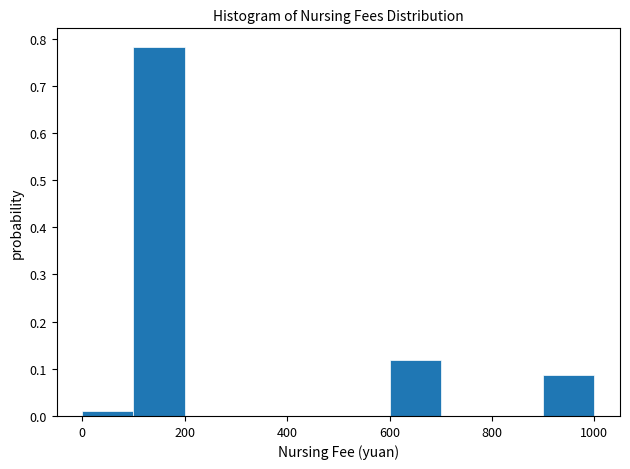

Reading left to right, transcribe this chart: for each bar, give the range it covers on the x-axis and its height. The values are not printed on the chart, so give them approximately, as read against the axis.

0 to 100: 0.01
100 to 200: 0.78
200 to 300: 0
300 to 400: 0
400 to 500: 0
500 to 600: 0
600 to 700: 0.12
700 to 800: 0
800 to 900: 0
900 to 1000: 0.09